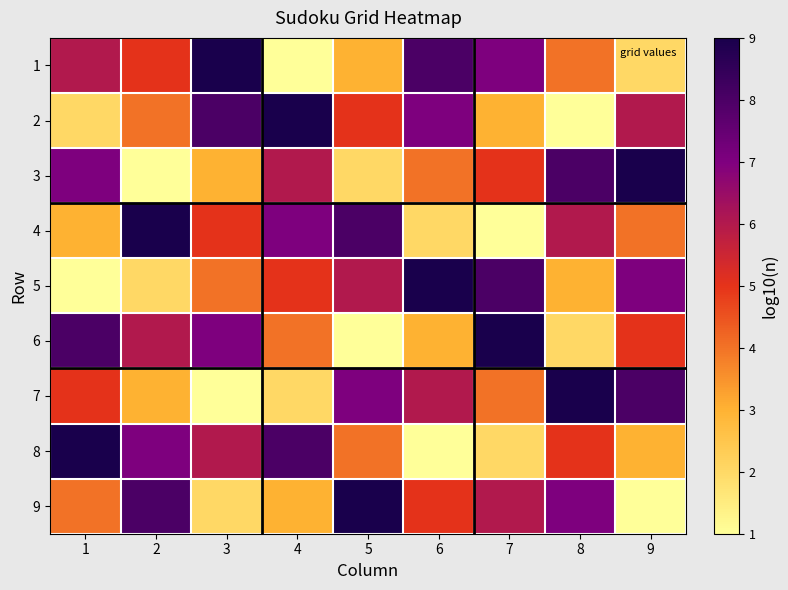

List the series in order of their peak value, lowest first.

1, 2, 3, 4, 5, 6, 7, 8, 9